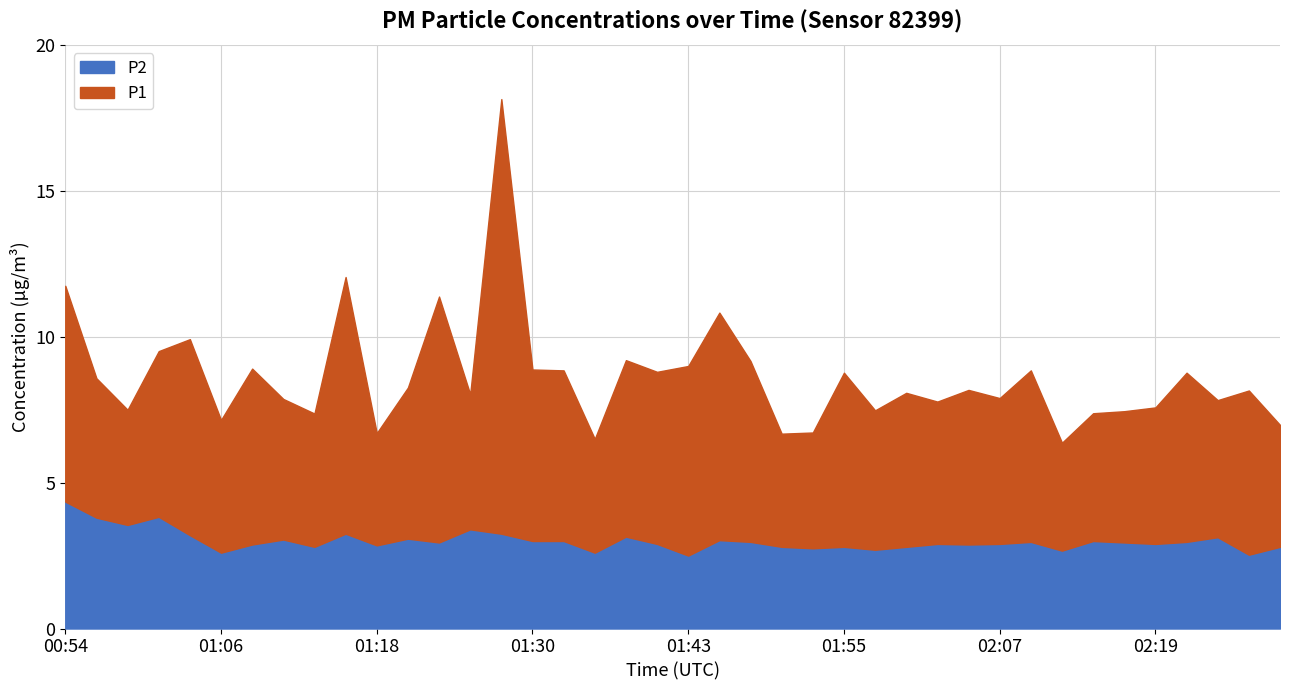

How many lines are shown in the chart?

2